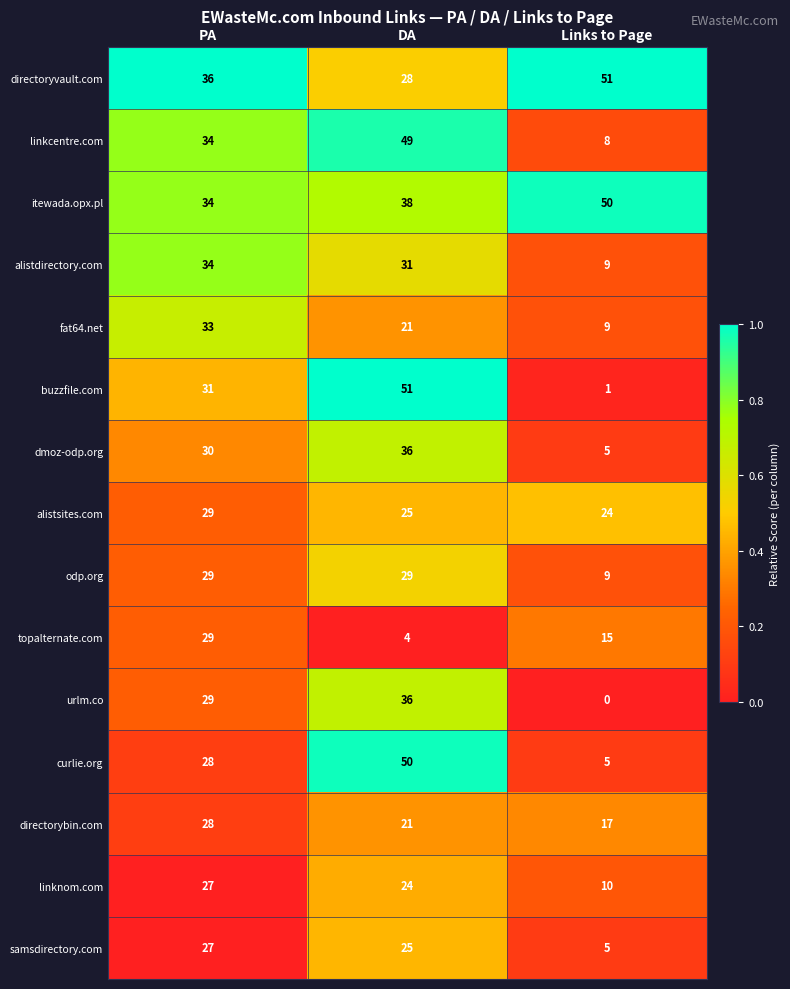

Which series has the largest total across all categories?

itewada.opx.pl